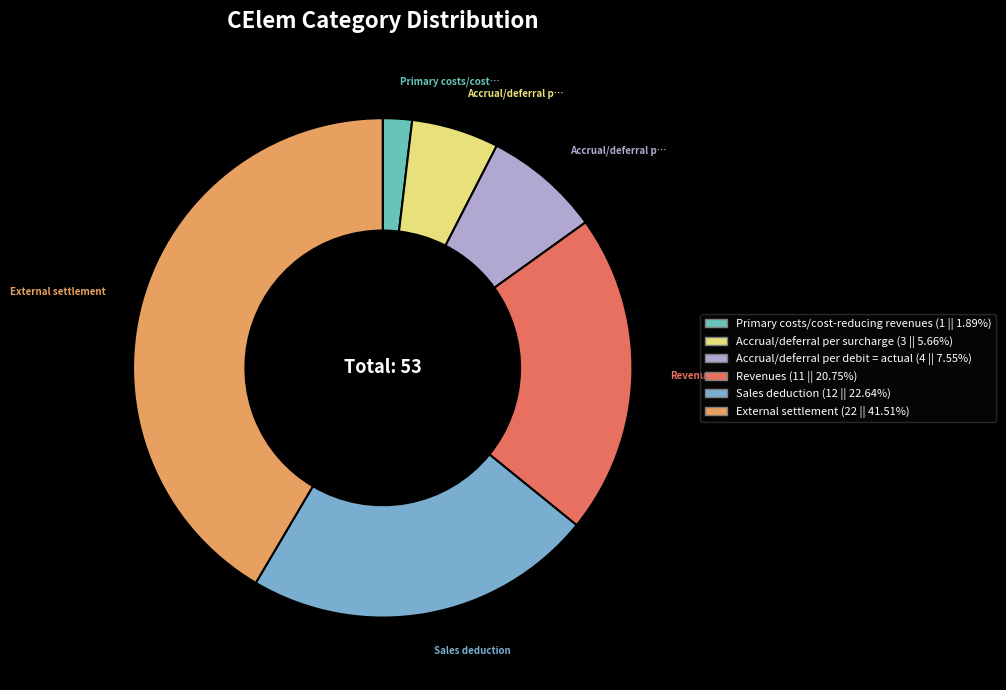

Is it true that Accrual/deferral per surcharge is 6% of the pie?

True